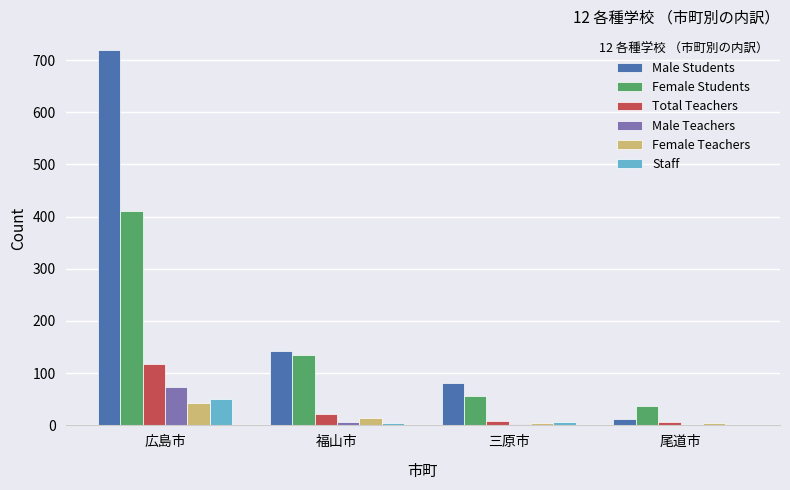

Between 広島市 and 尾道市, which series saw the biggest shift?

Male Students